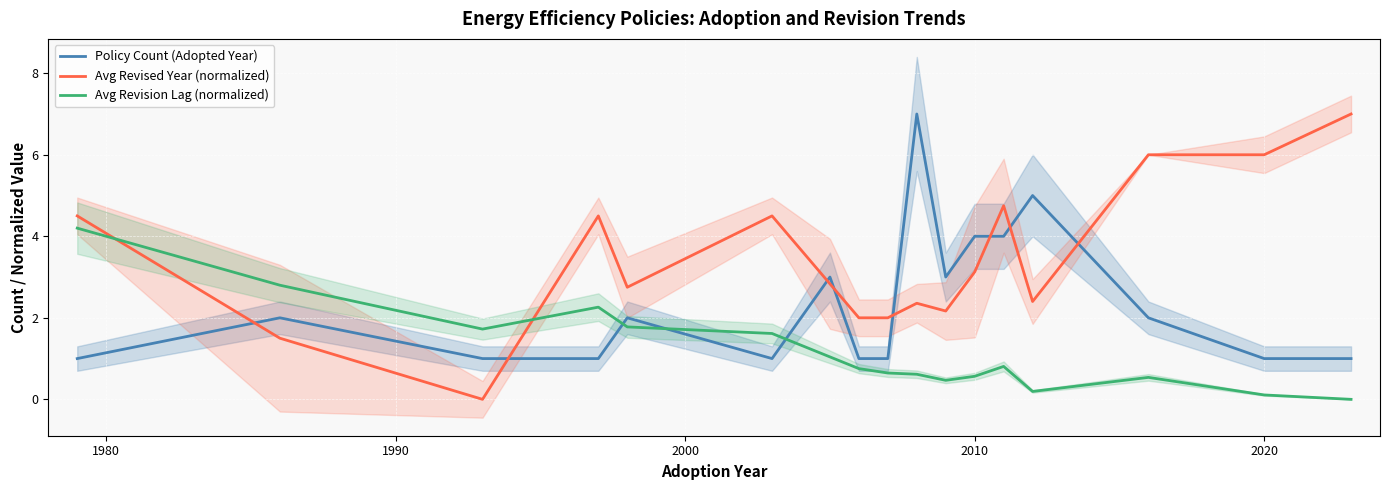

True or false: Avg Revised Year (normalized) has more than 1 points higher than both neighbors.

True